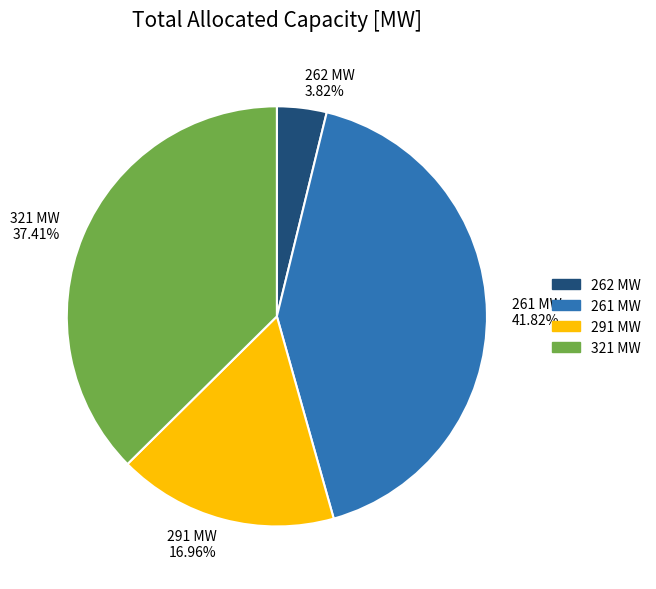

Does any single category account for the majority?

No